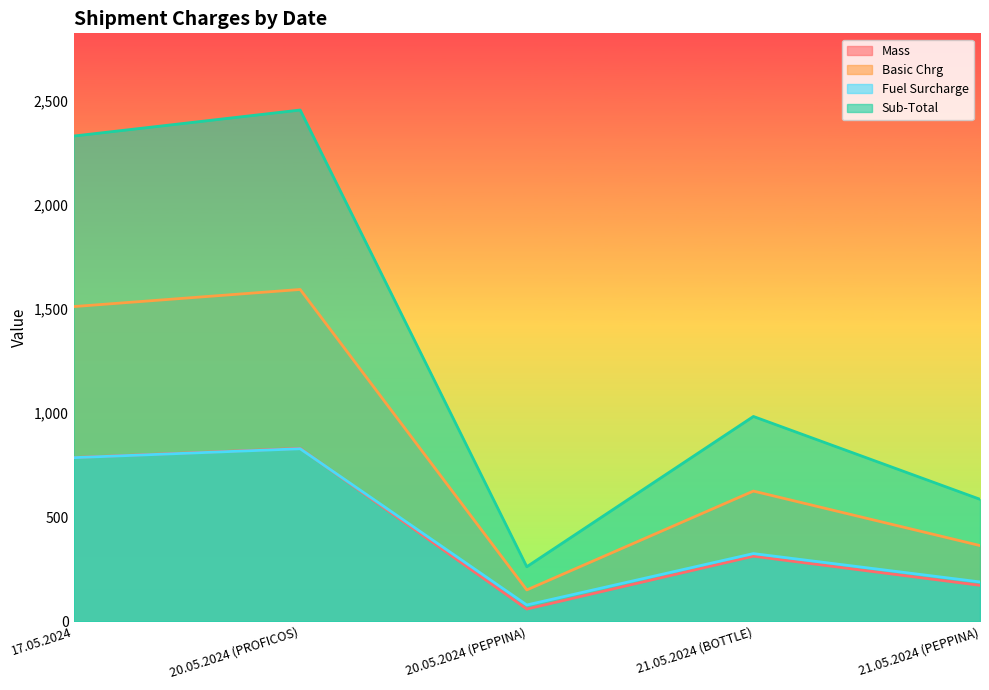

What are all the series names shown in the legend?

Mass, Basic Chrg, Fuel Surcharge, Sub-Total